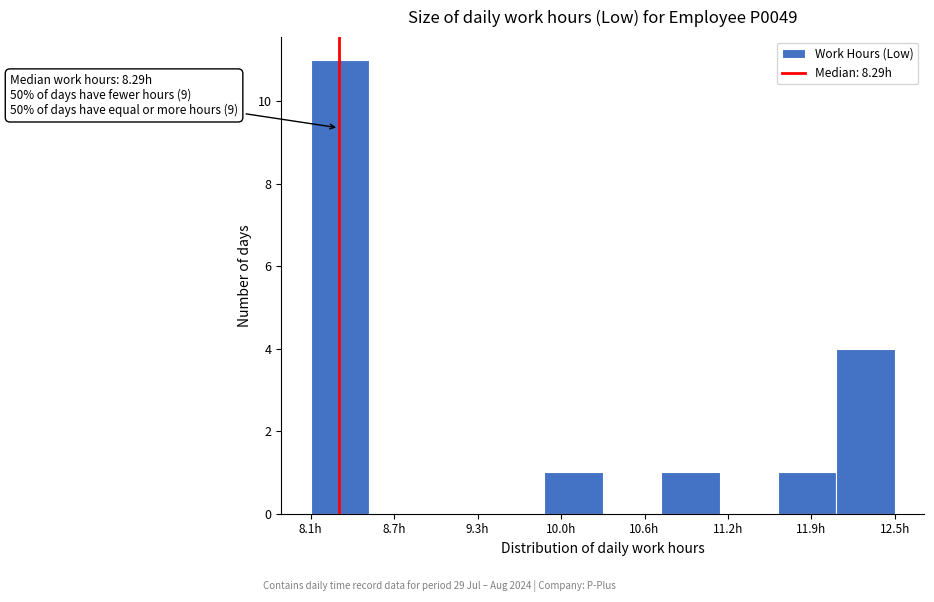

Over which range of the x-axis is the bar tallest?

8.1 to 8.5